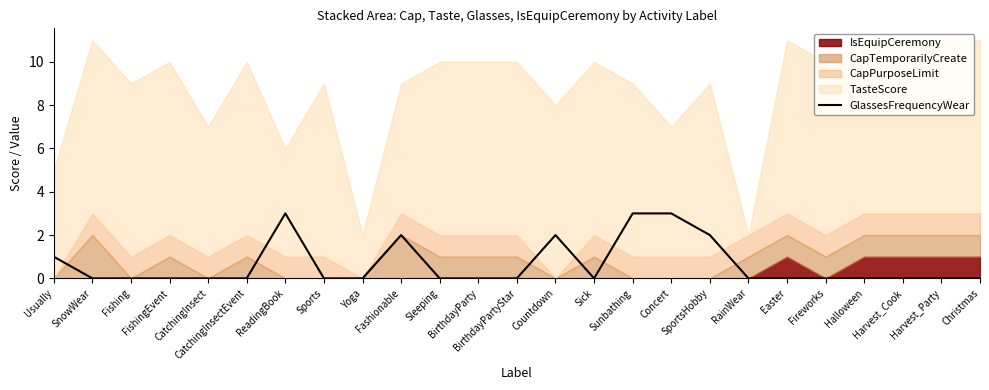

What is the highest value of the GlassesFrequencyWear series?

3